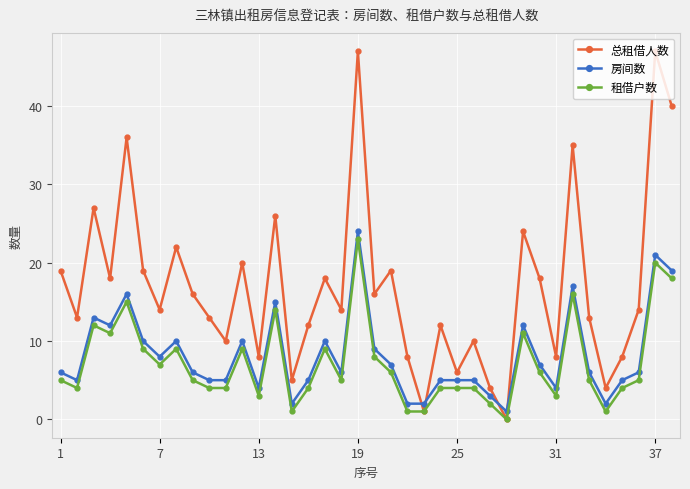

Which series has the largest range (max minus min)?

总租借人数